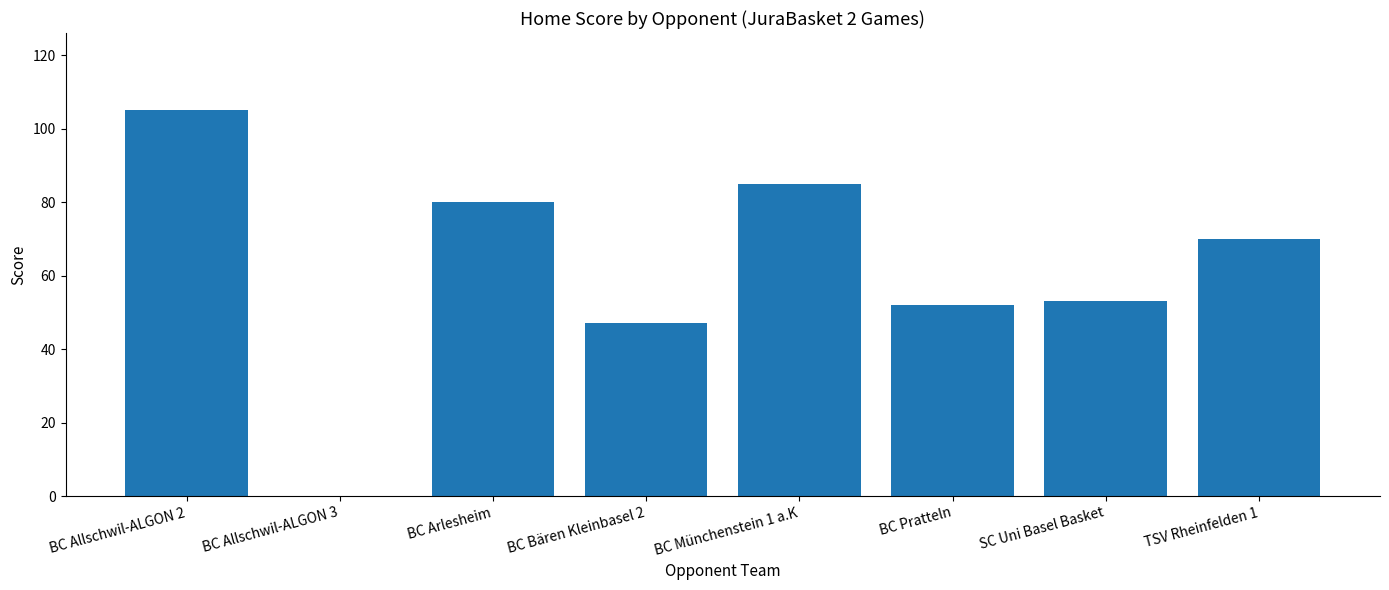

What is the greatest value displayed?

105